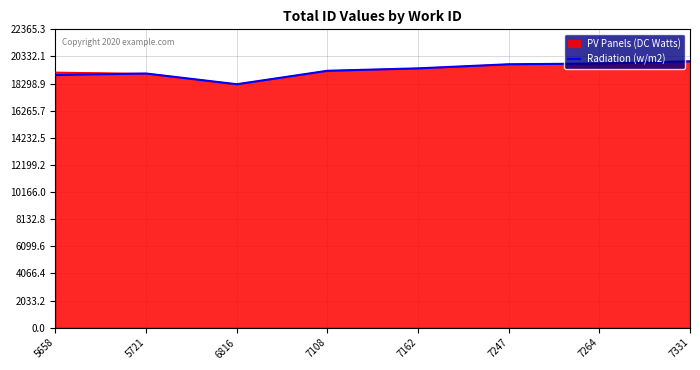

What is the highest value of the Radiation (w/m2) series?

19969